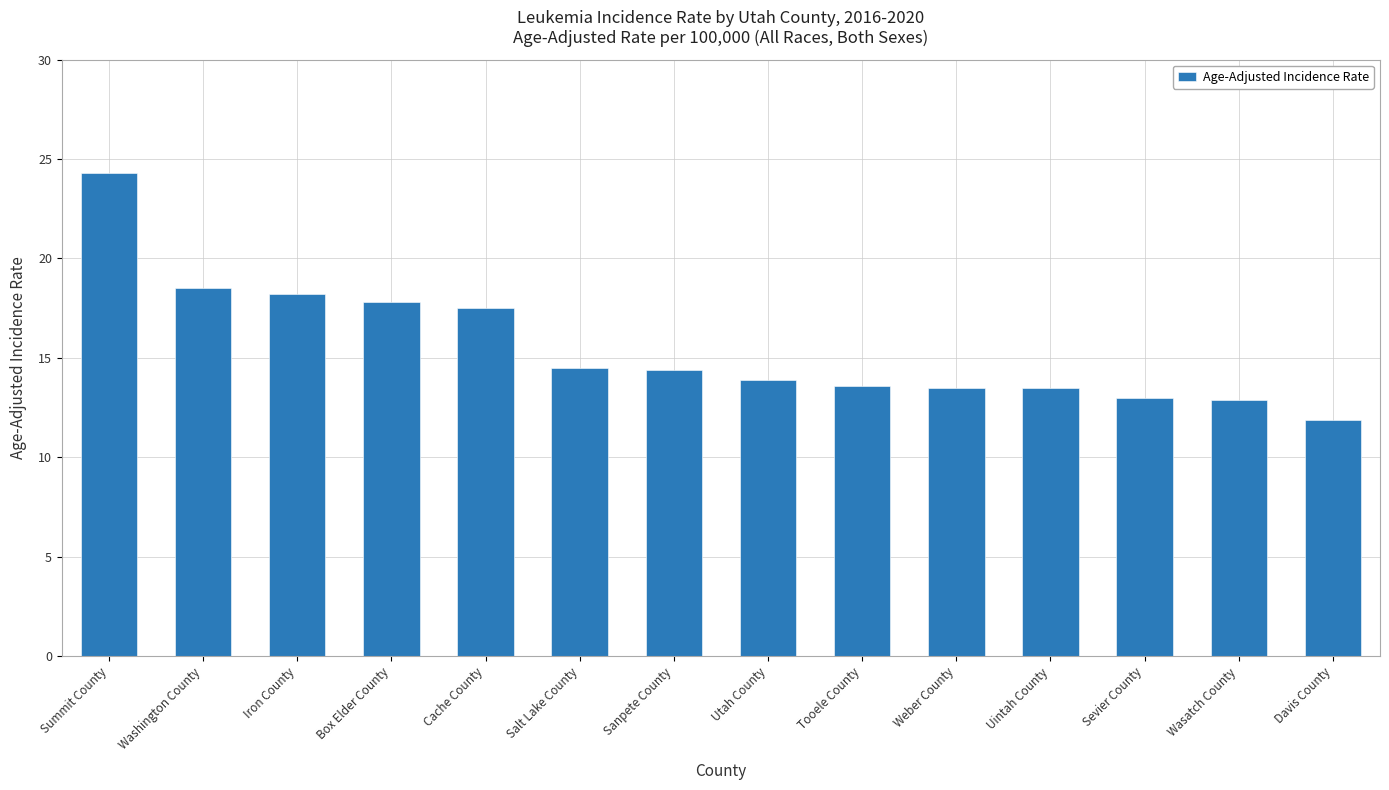

Read the value at Tooele County.

13.6